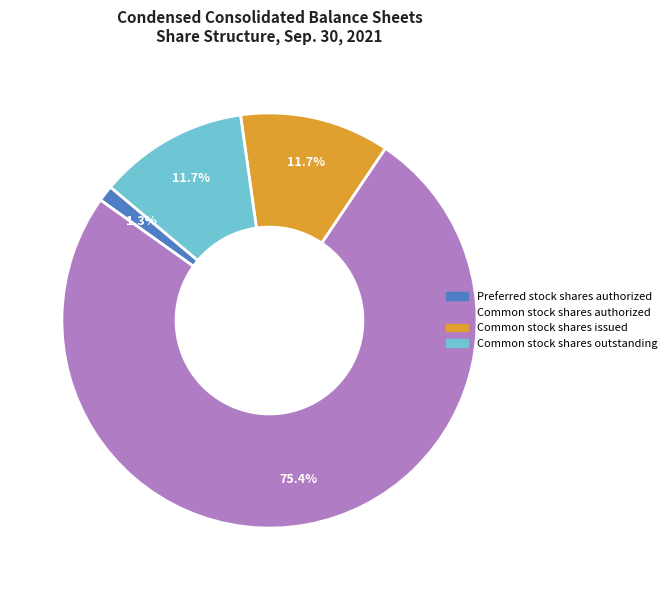

Is there a majority slice in this chart?

Yes